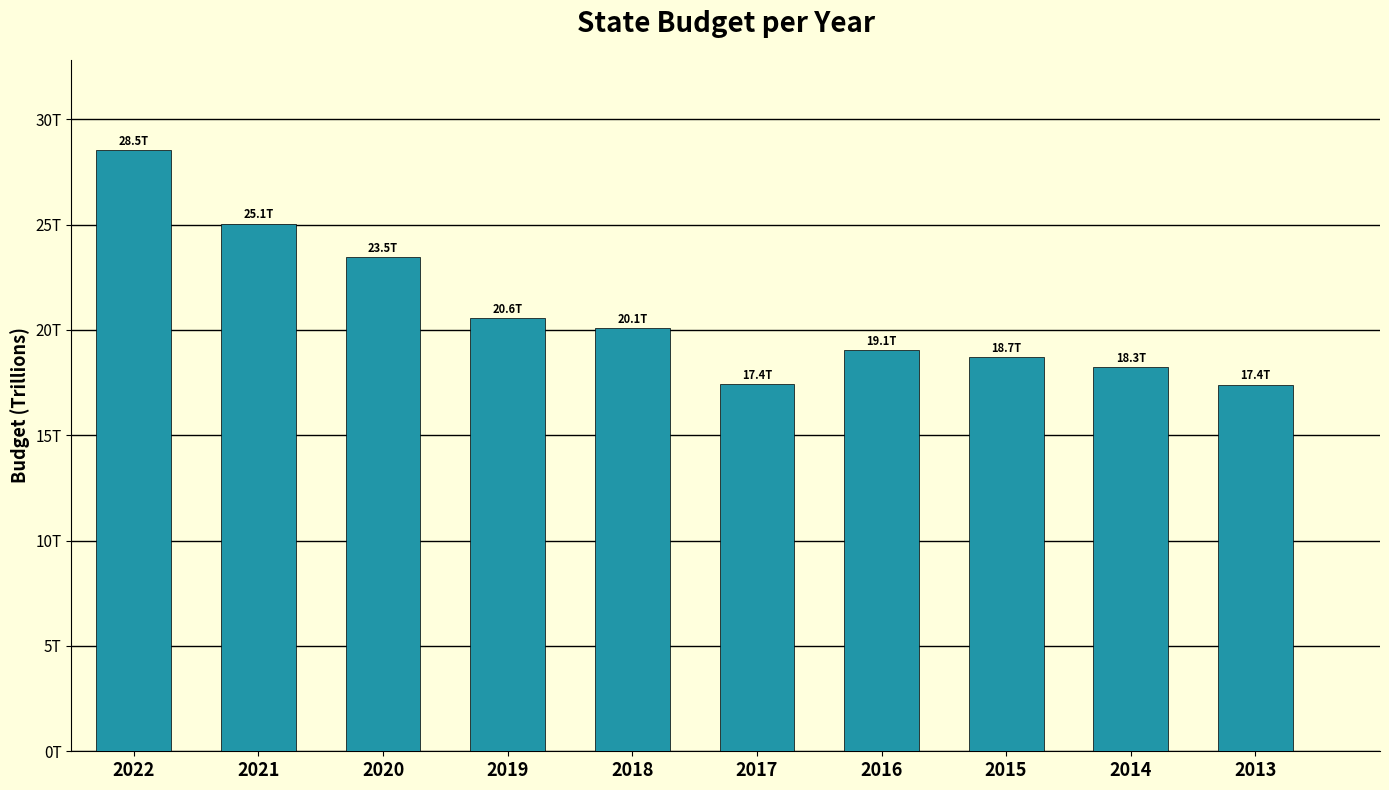

What is the average value?

20864721210000